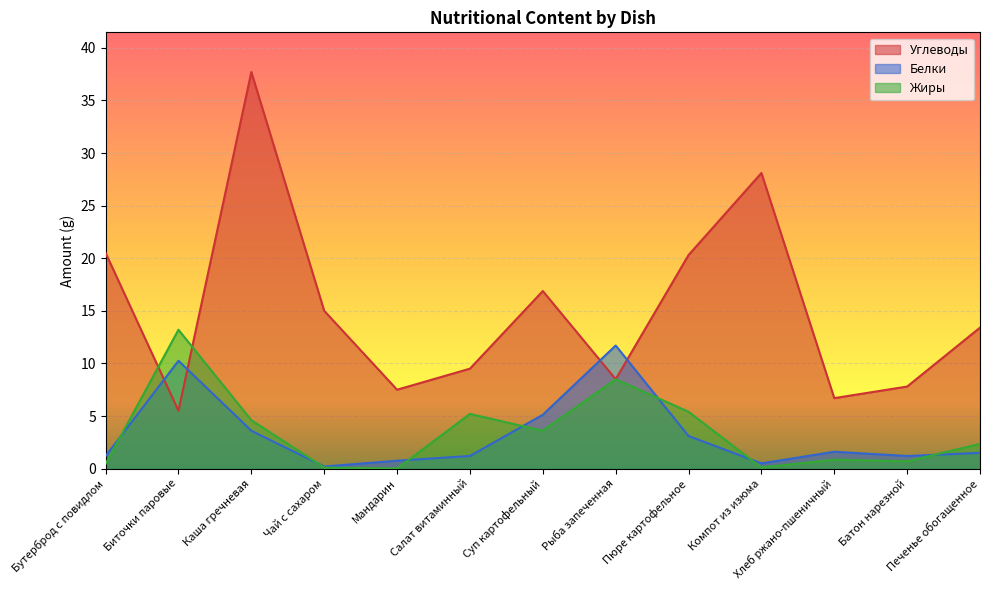

Where is Жиры nearest to the value 6?

Пюре картофельное